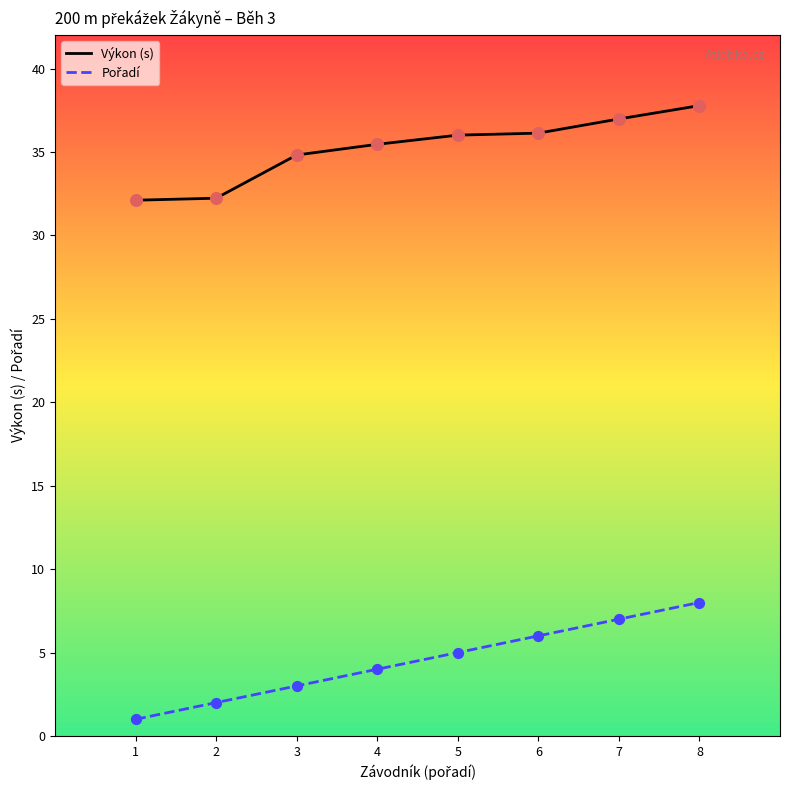

Which series has the largest total across all categories?

Výkon (s)